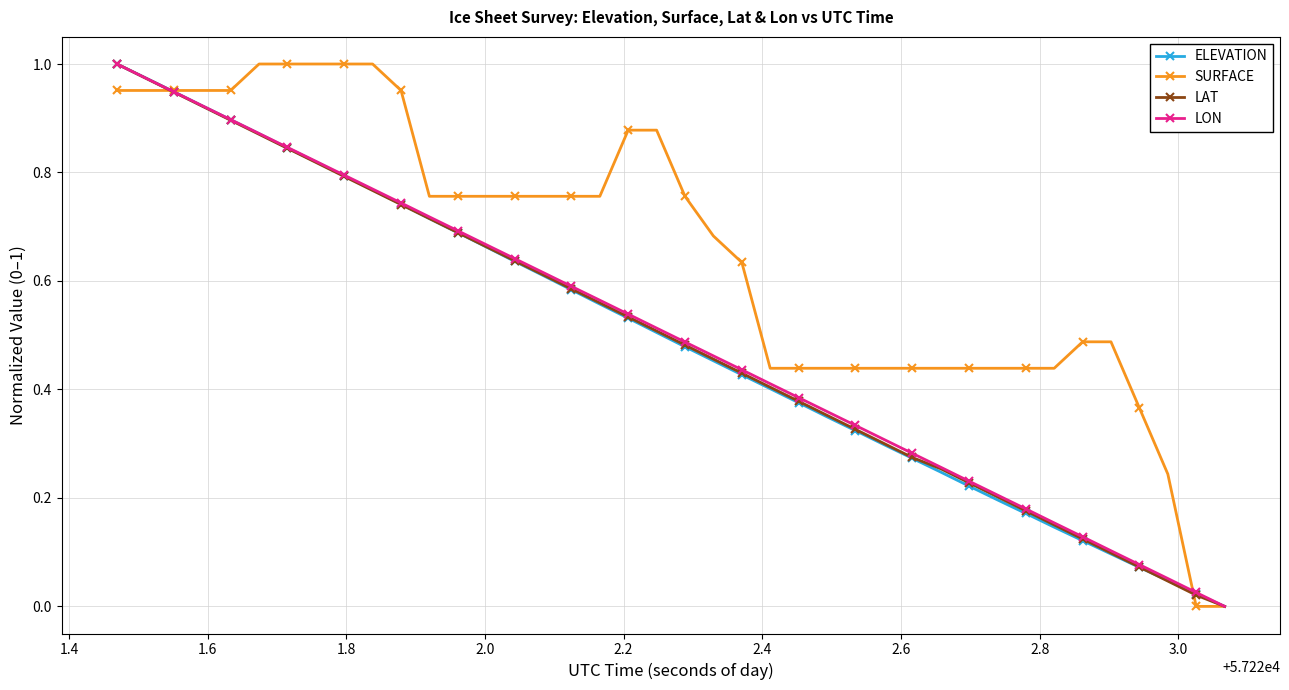

How many data points does each series have?

40